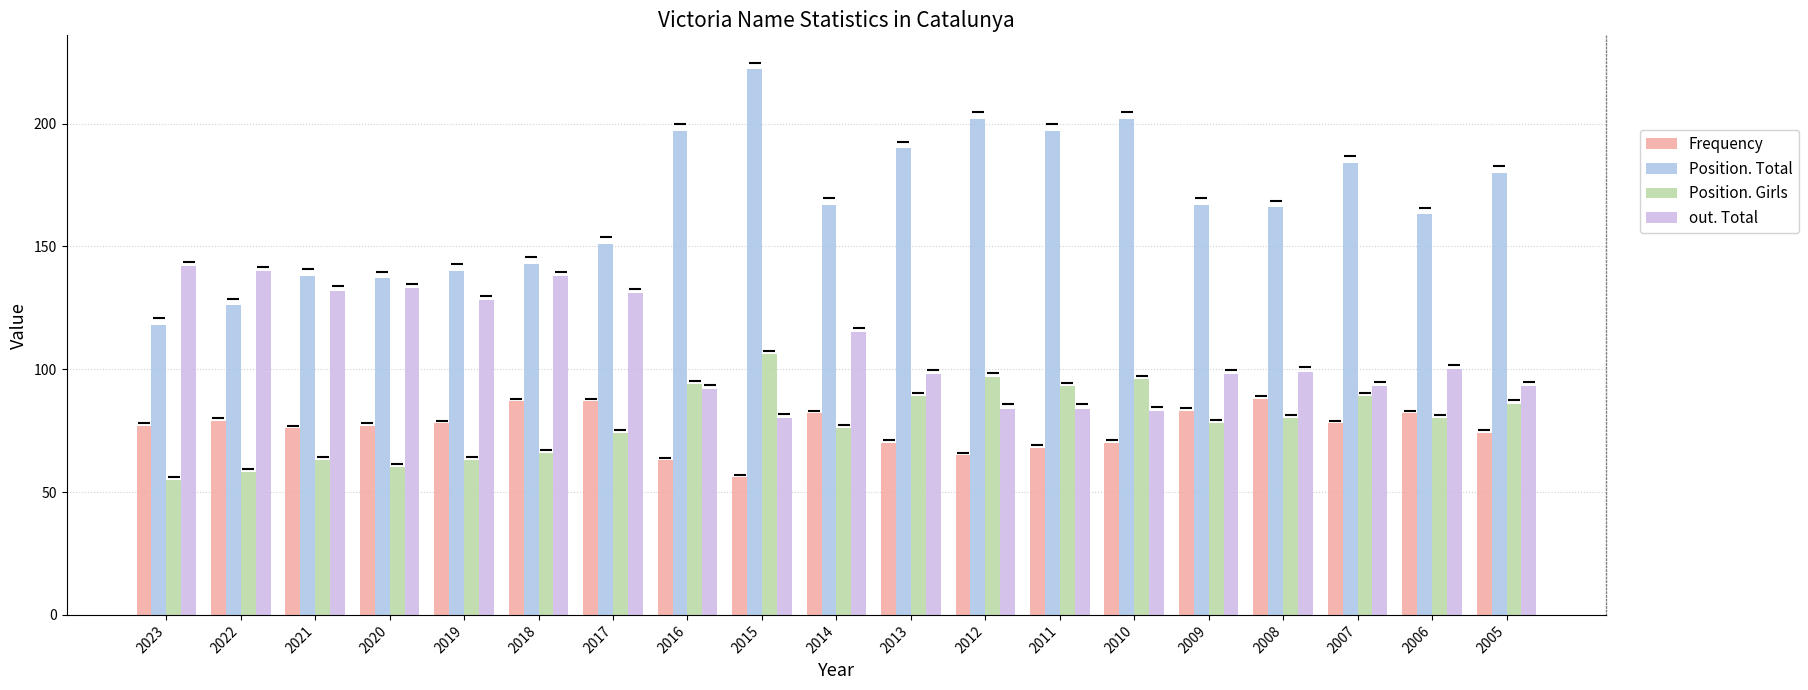

The value of out. Total at 2007 is 53. True or false?

False